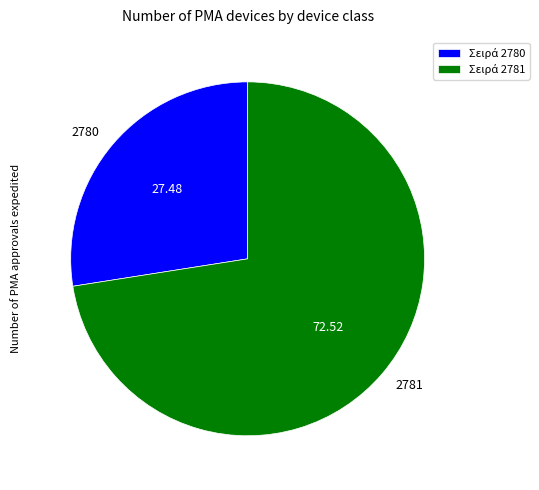

Which slice is the smallest?

2780